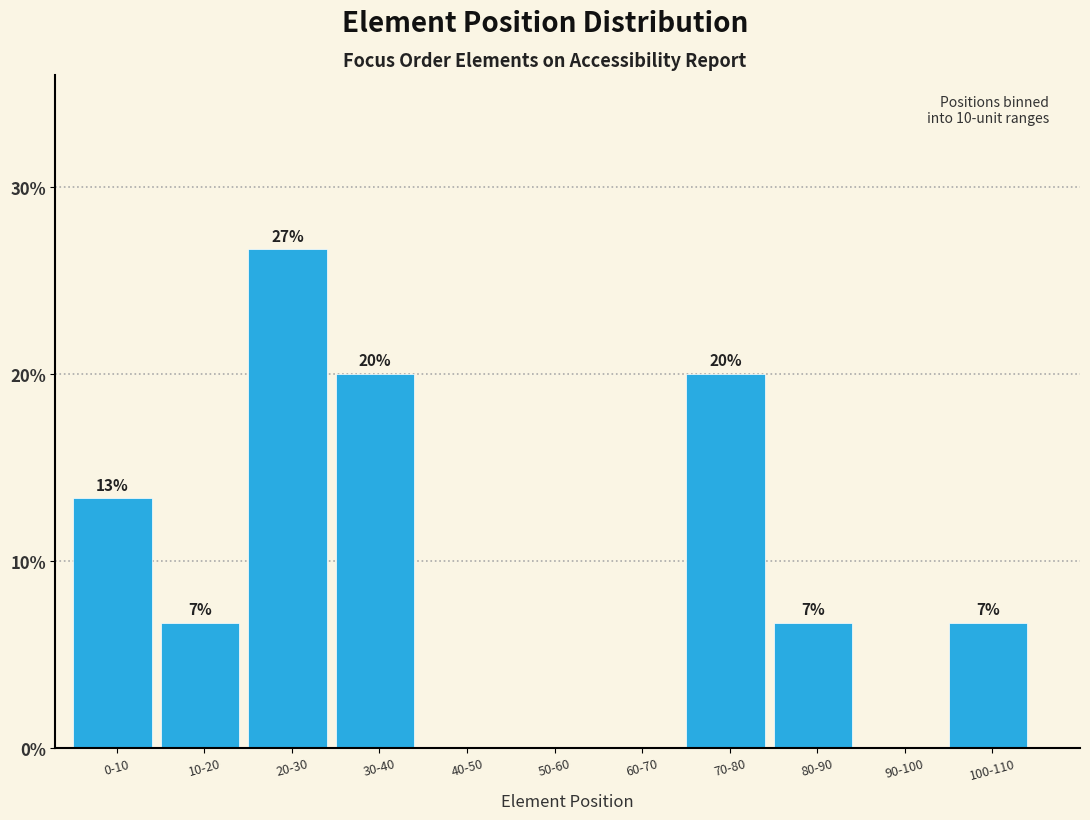

Are the bars horizontal?

No